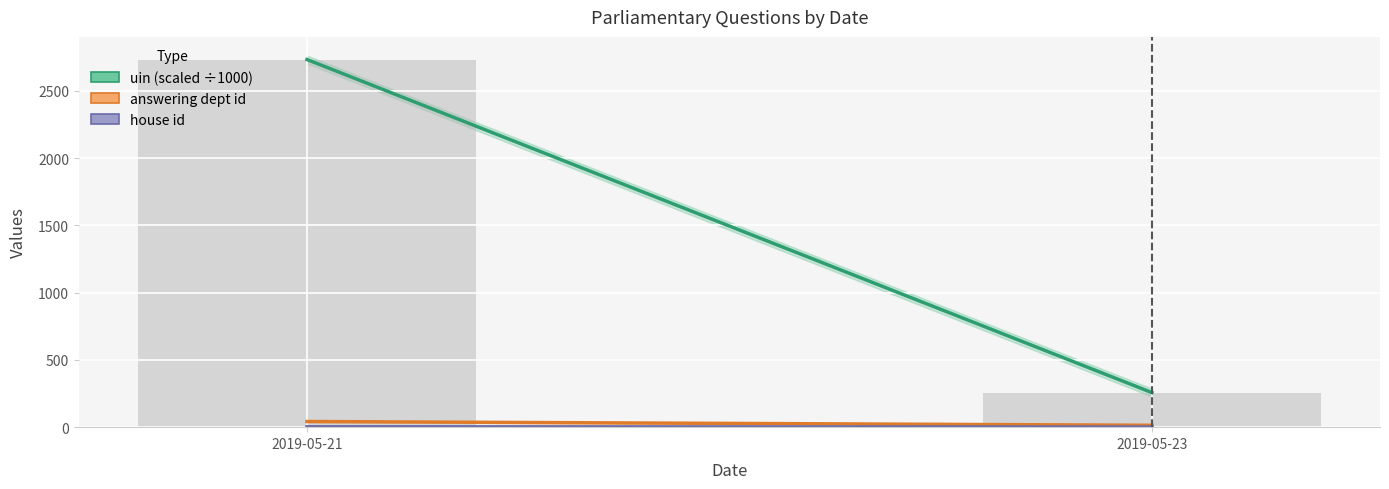

Which has a higher value, 2019-05-21 or 2019-05-23?

2019-05-21